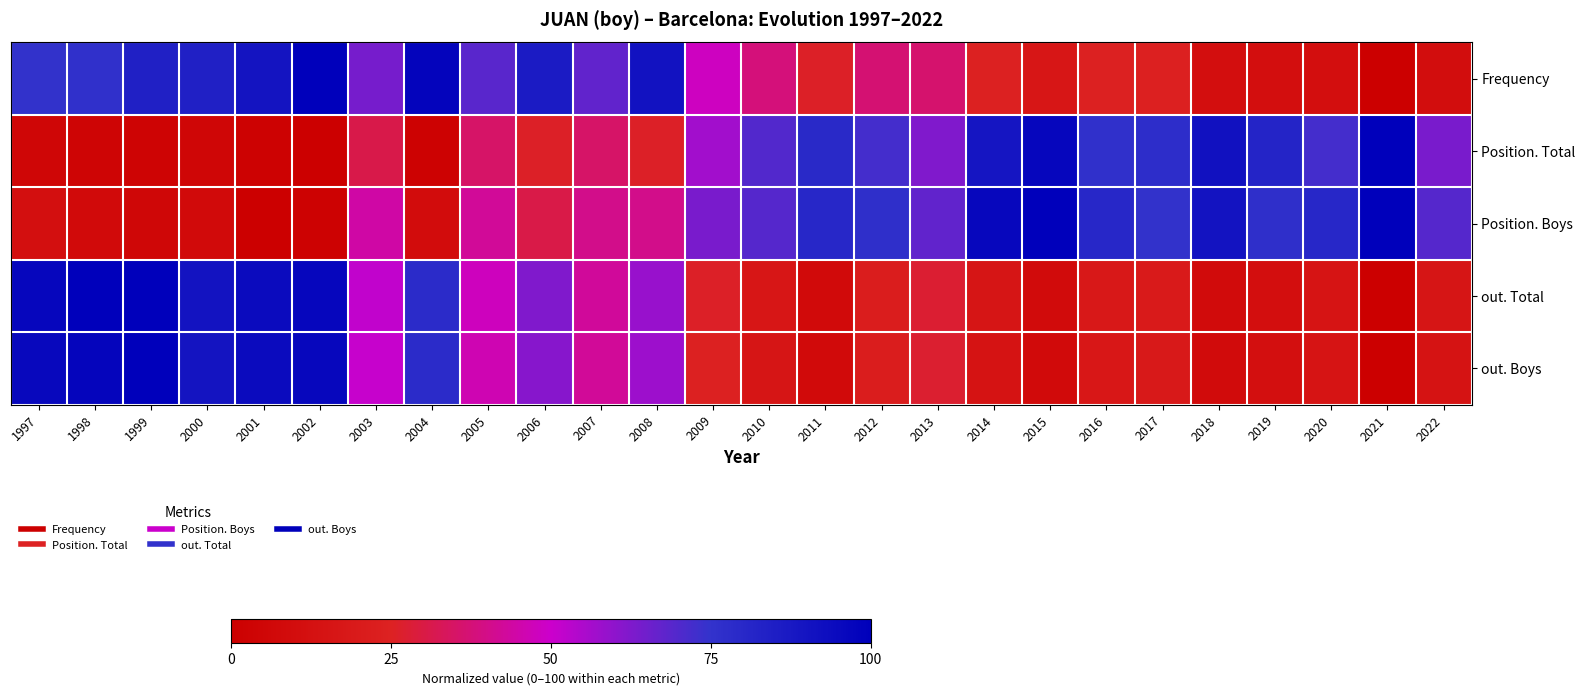

Reading right to left, transcribe all the data shown in this chart.

Frequency: 2022=10.1	2021=0.0	2020=11.2	2019=11.2	2018=11.2	2017=23.6	2016=24.7	2015=16.9	2014=24.7	2013=36.0	2012=37.1	2011=25.8	2010=38.2	2009=48.3	2008=91.0	2007=67.4	2006=86.5	2005=68.5	2004=97.8	2003=64.0	2002=100.0	2001=89.9	2000=84.3	1999=84.3	1998=76.4	1997=75.3
Position. Total: 2022=63.4	2021=100.0	2020=72.0	2019=81.7	2018=91.4	2017=77.4	2016=76.3	2015=96.8	2014=89.2	2013=62.4	2012=72.0	2011=79.6	2010=69.9	2009=57.0	2008=25.8	2007=35.5	2006=25.8	2005=35.5	2004=2.2	2003=31.2	2002=0.0	2001=2.2	2000=5.4	1999=3.2	1998=4.3	1997=5.4
Position. Boys: 2022=69.2	2021=100.0	2020=80.8	2019=76.9	2018=90.4	2017=75.0	2016=80.8	2015=100.0	2014=96.2	2013=67.3	2012=76.9	2011=80.8	2010=69.2	2009=63.5	2008=40.4	2007=40.4	2006=30.8	2005=42.3	2004=9.6	2003=44.2	2002=1.9	2001=0.0	2000=7.7	1999=5.8	1998=7.7	1997=11.5
out. Total: 2022=15.7	2021=0.0	2020=15.1	2019=11.3	2018=8.8	2017=19.5	2016=18.2	2015=8.8	2014=15.7	2013=27.7	2012=22.0	2011=8.2	2010=17.0	2009=25.8	2008=58.5	2007=42.8	2006=62.3	2005=47.8	2004=78.6	2003=51.6	2002=96.9	2001=94.3	2000=90.6	1999=100.0	1998=99.4	1997=96.9
out. Boys: 2022=14.6	2021=0.0	2020=15.6	2019=11.7	2018=8.4	2017=18.5	2016=17.9	2015=7.8	2014=14.6	2013=27.3	2012=21.8	2011=7.8	2010=16.2	2009=24.7	2008=57.8	2007=42.5	2006=61.0	2005=46.4	2004=78.6	2003=51.0	2002=96.4	2001=94.2	2000=89.9	1999=100.0	1998=97.1	1997=95.8